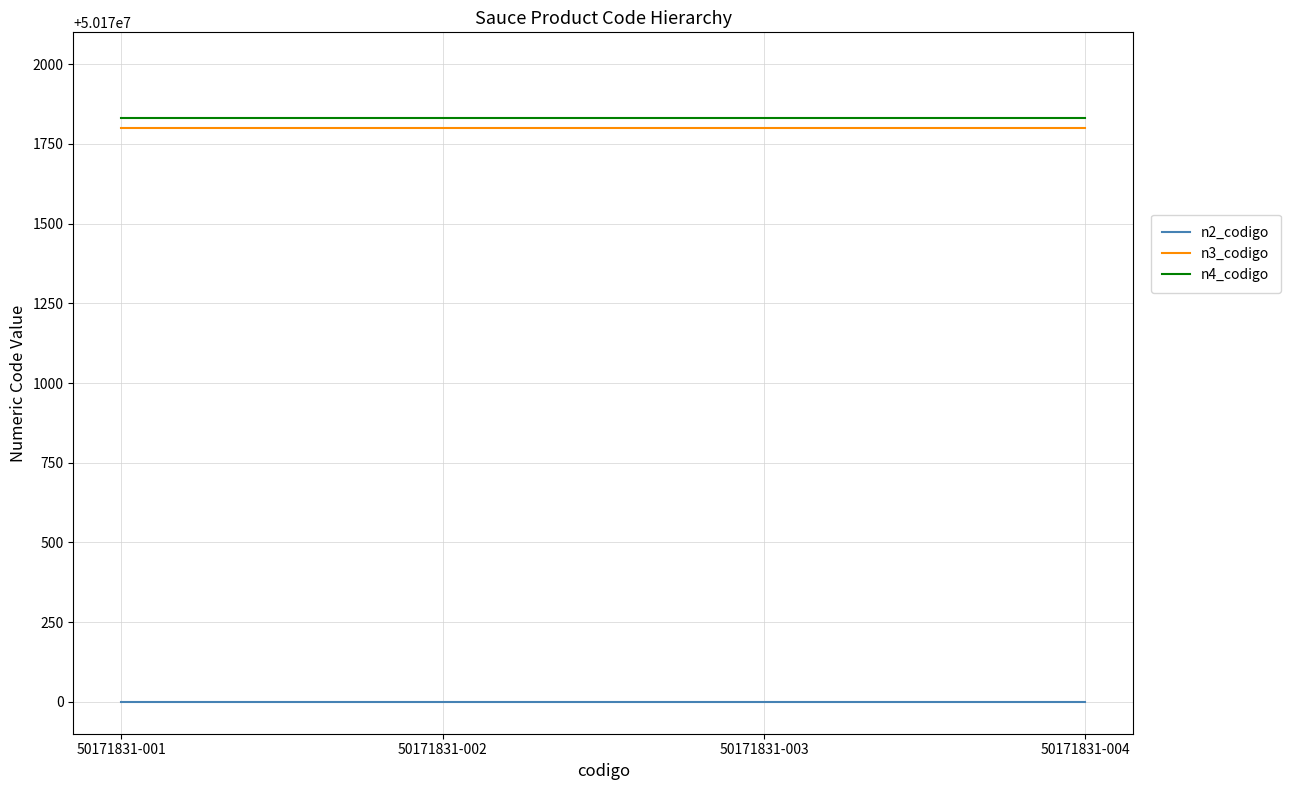

Does the chart display data point markers on the line(s)?

No